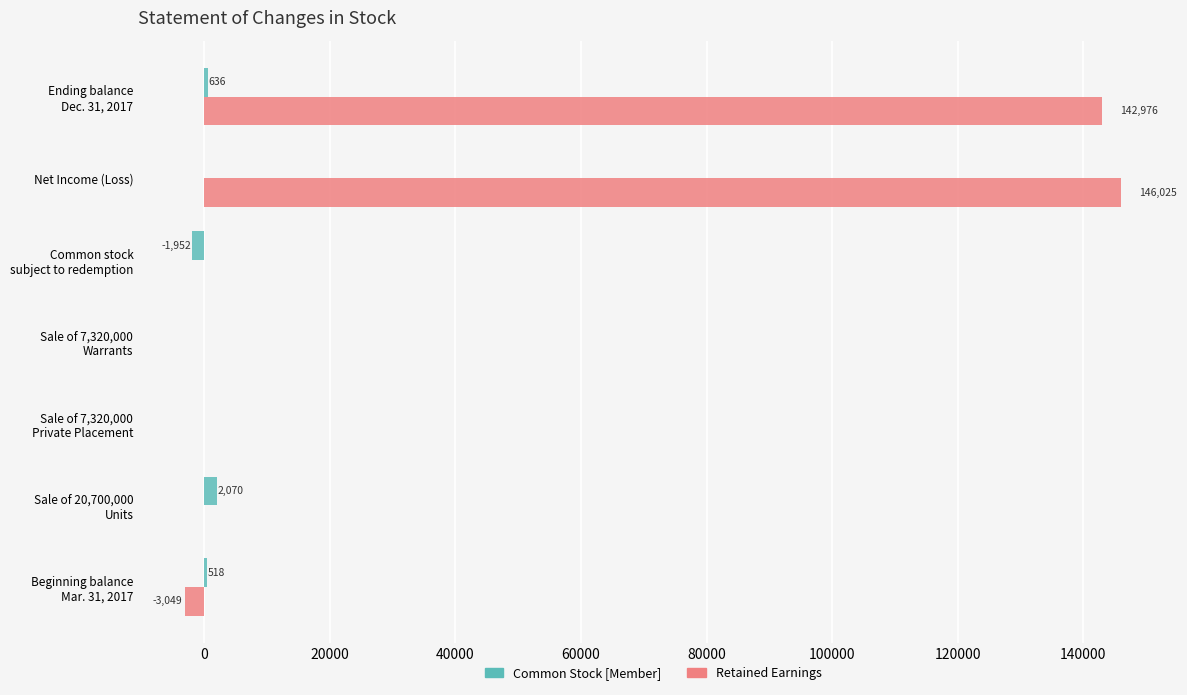

Which label corresponds to the largest value in the chart?

Net Income (Loss)